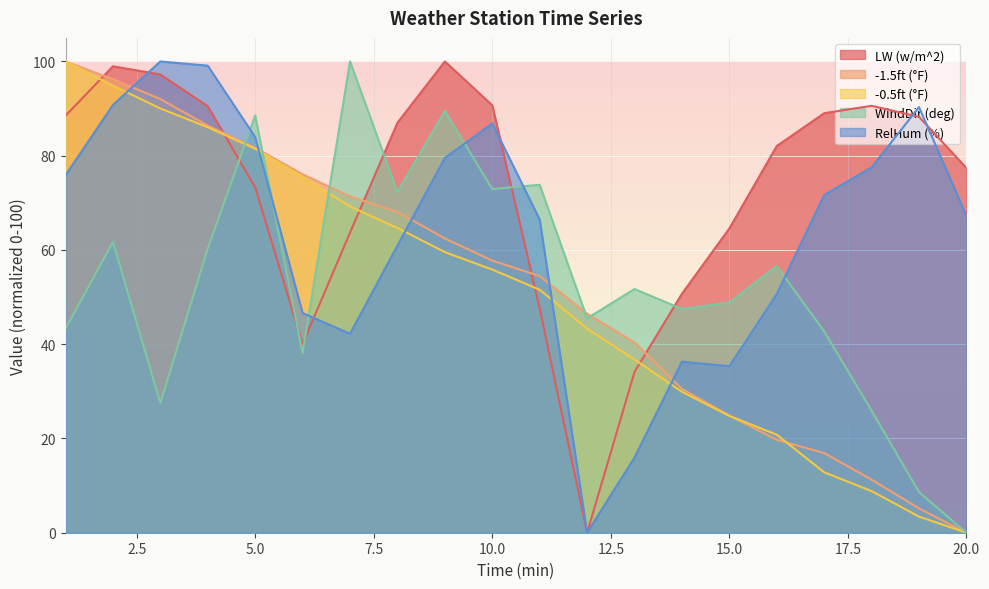

What value does the -0.5ft (°F) series have at 14?

29.9